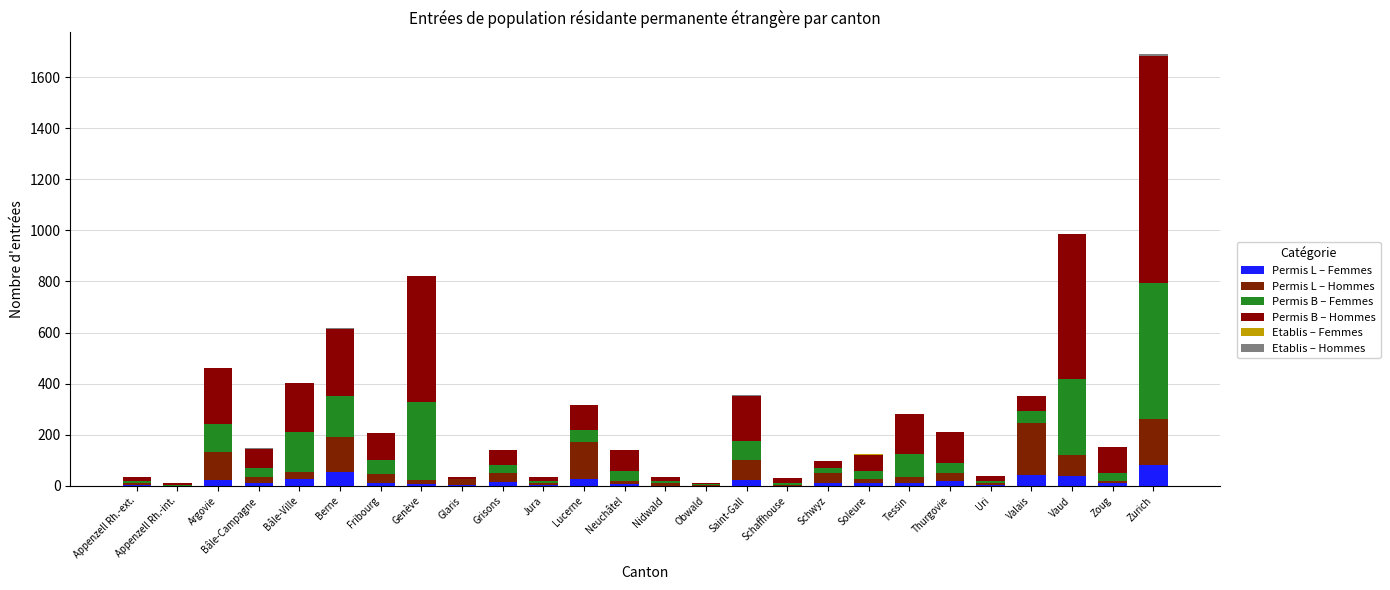

At how many categories does at least one series exceed 813?

1